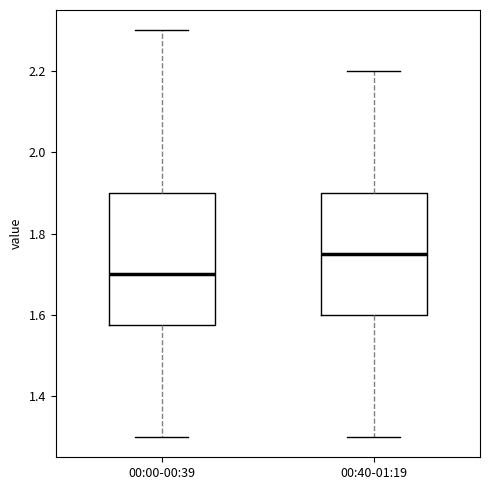

Reading left to right, transcribe this box plot: for each box, give where its median line is, the range the box spans, and where its two whiskers end, as read against the y-axis. The values are not printed on the chart, so give them approximately, as read against the axis.

00:00-00:39: median 1.70, box 1.58 to 1.90, whiskers 1.30 to 2.30
00:40-01:19: median 1.76, box 1.60 to 1.90, whiskers 1.30 to 2.20